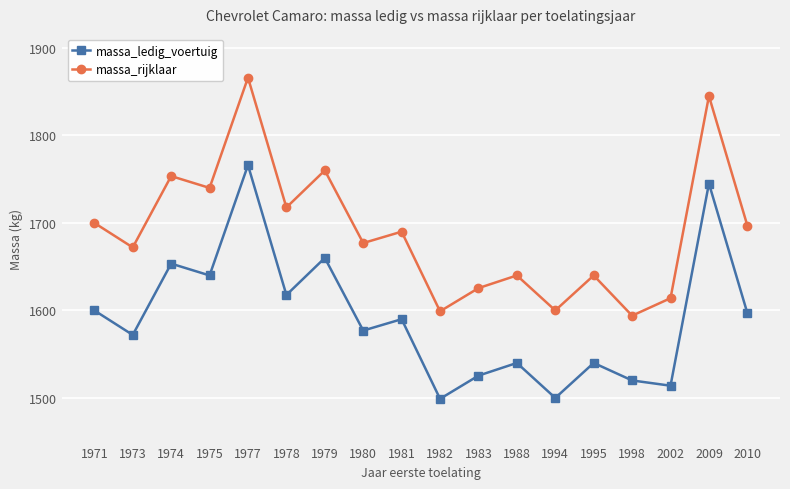

Which series changed the most between 1971 and 1998?

massa_rijklaar